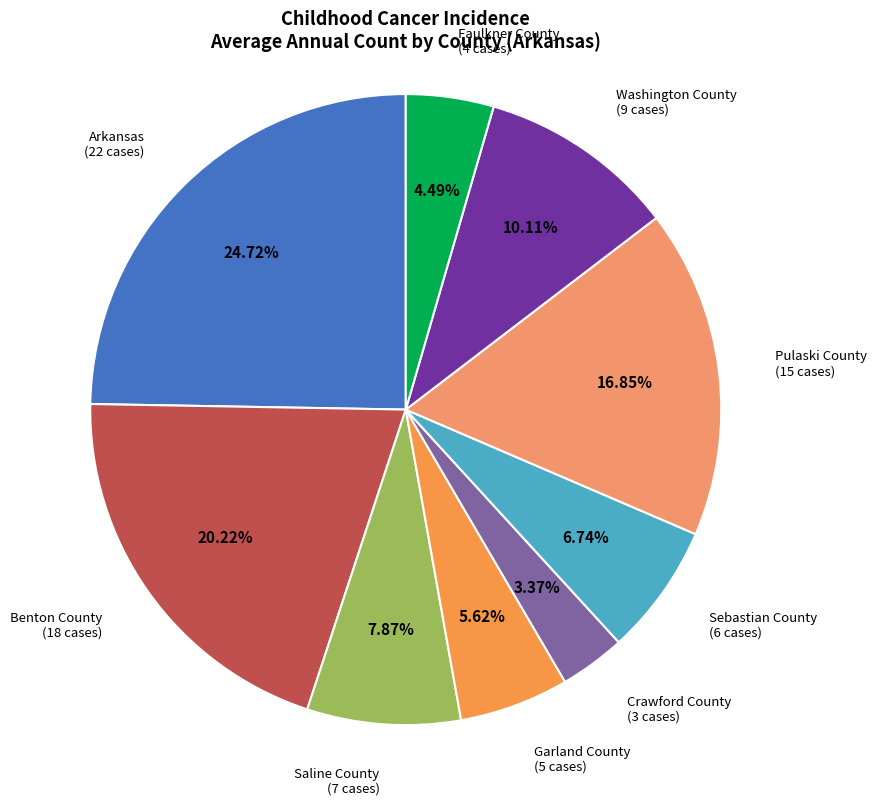

Which category has the biggest portion of the pie?

Arkansas